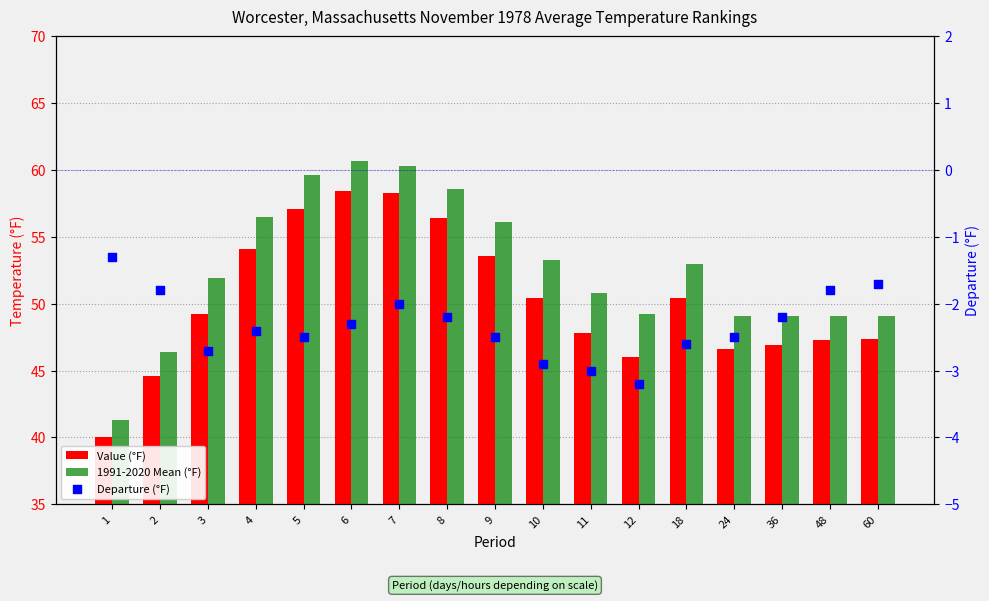

Is the value of Value (°F) at 6 greater than the value of Departure (°F) at 60?

Yes